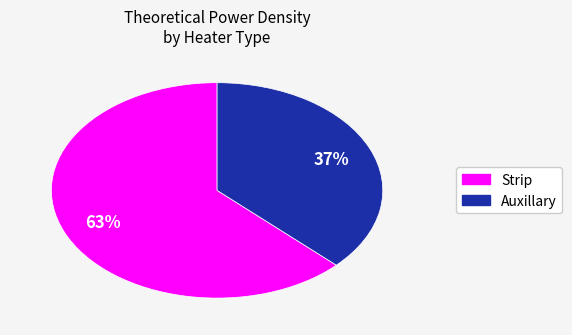

Does any single category account for the majority?

Yes